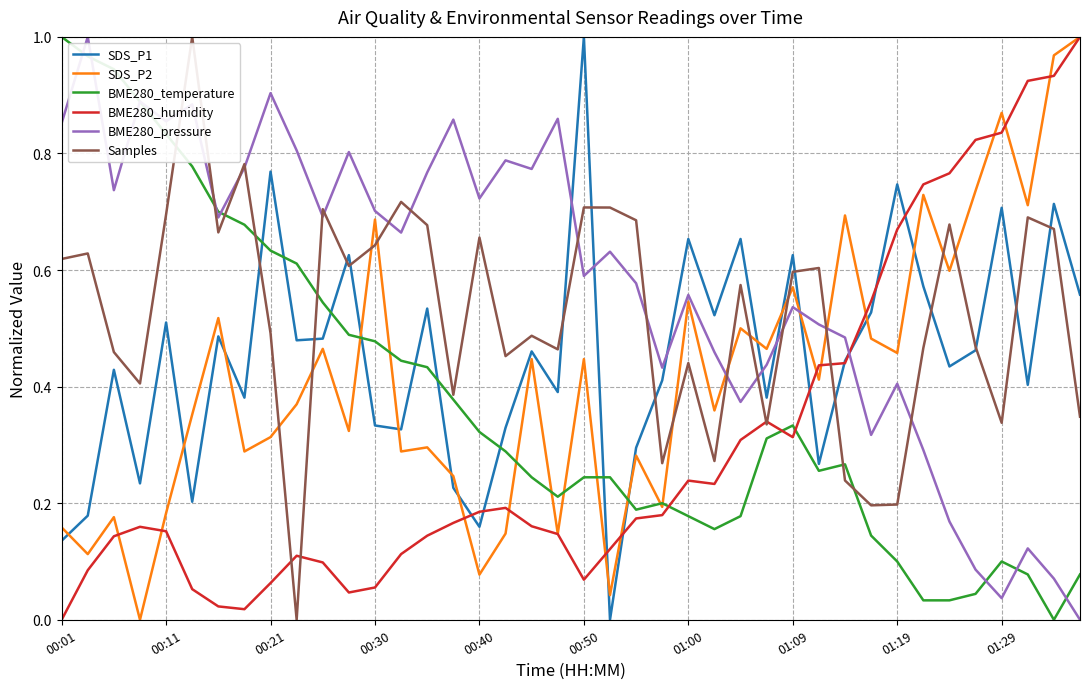

What is the sum of all BME280_humidity values?

12.2